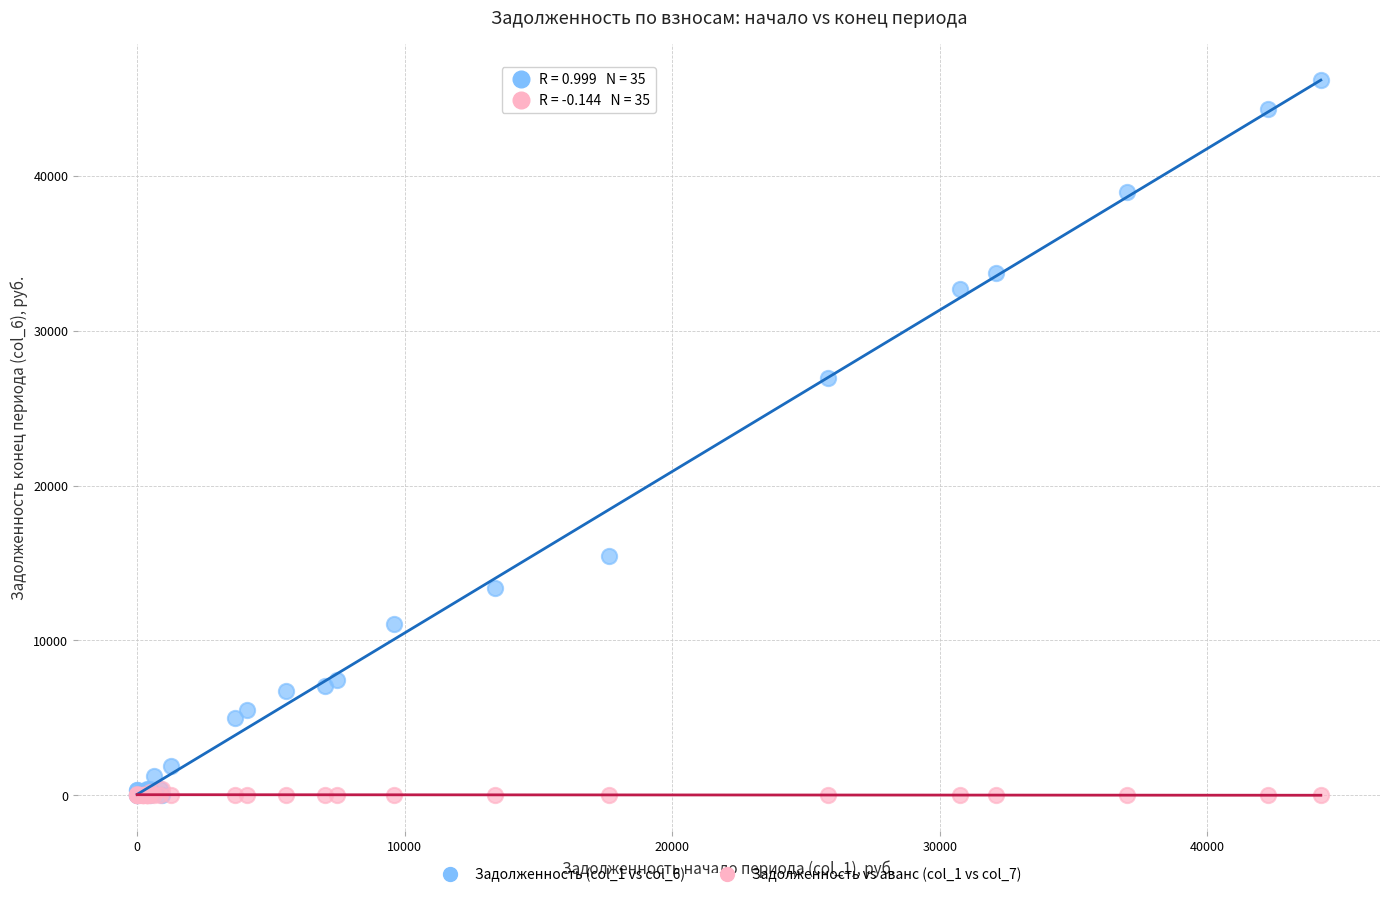

Which series contains the highest Y value?

Задолженность (col_1 vs col_6)